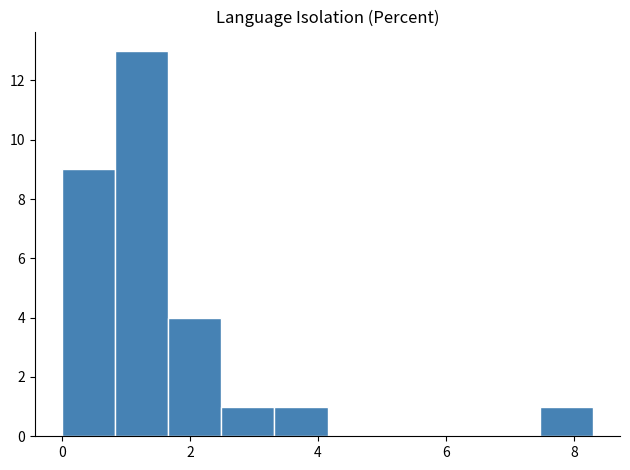

Reading left to right, list every bar in this chart as the range it spans on the x-axis followed by its height. Neither the bar edges nor the heights are printed on the chart, so give them approximately, as read against the axes.

0.0 to 0.8: 9
0.8 to 1.6: 13
1.6 to 2.4: 4
2.4 to 3.4: 1
3.4 to 4.2: 1
4.2 to 5.0: 0
5.0 to 5.8: 0
5.8 to 6.6: 0
6.6 to 7.4: 0
7.4 to 8.4: 1